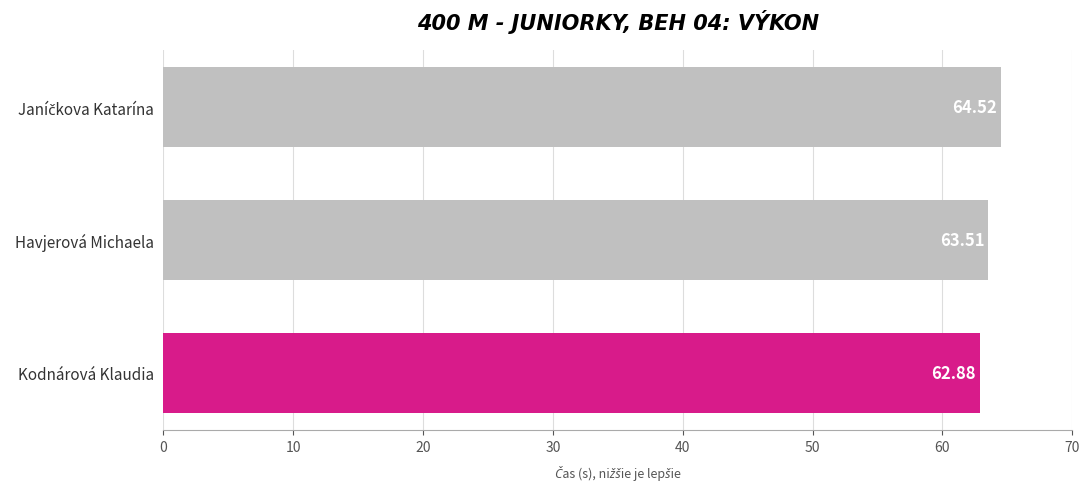

What is the average value?

63.6